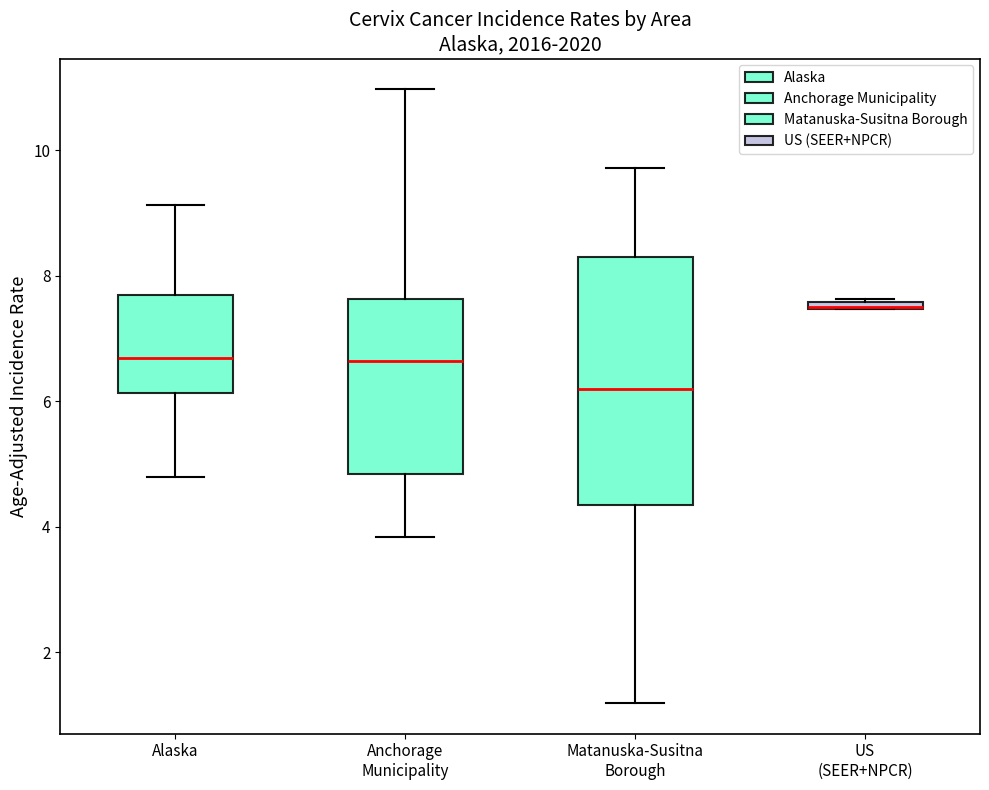

Where is the upper edge of the box for US (SEER+NPCR) on the y-axis? The values are not printed on the chart, so give them approximately, as read against the axis.

7.6